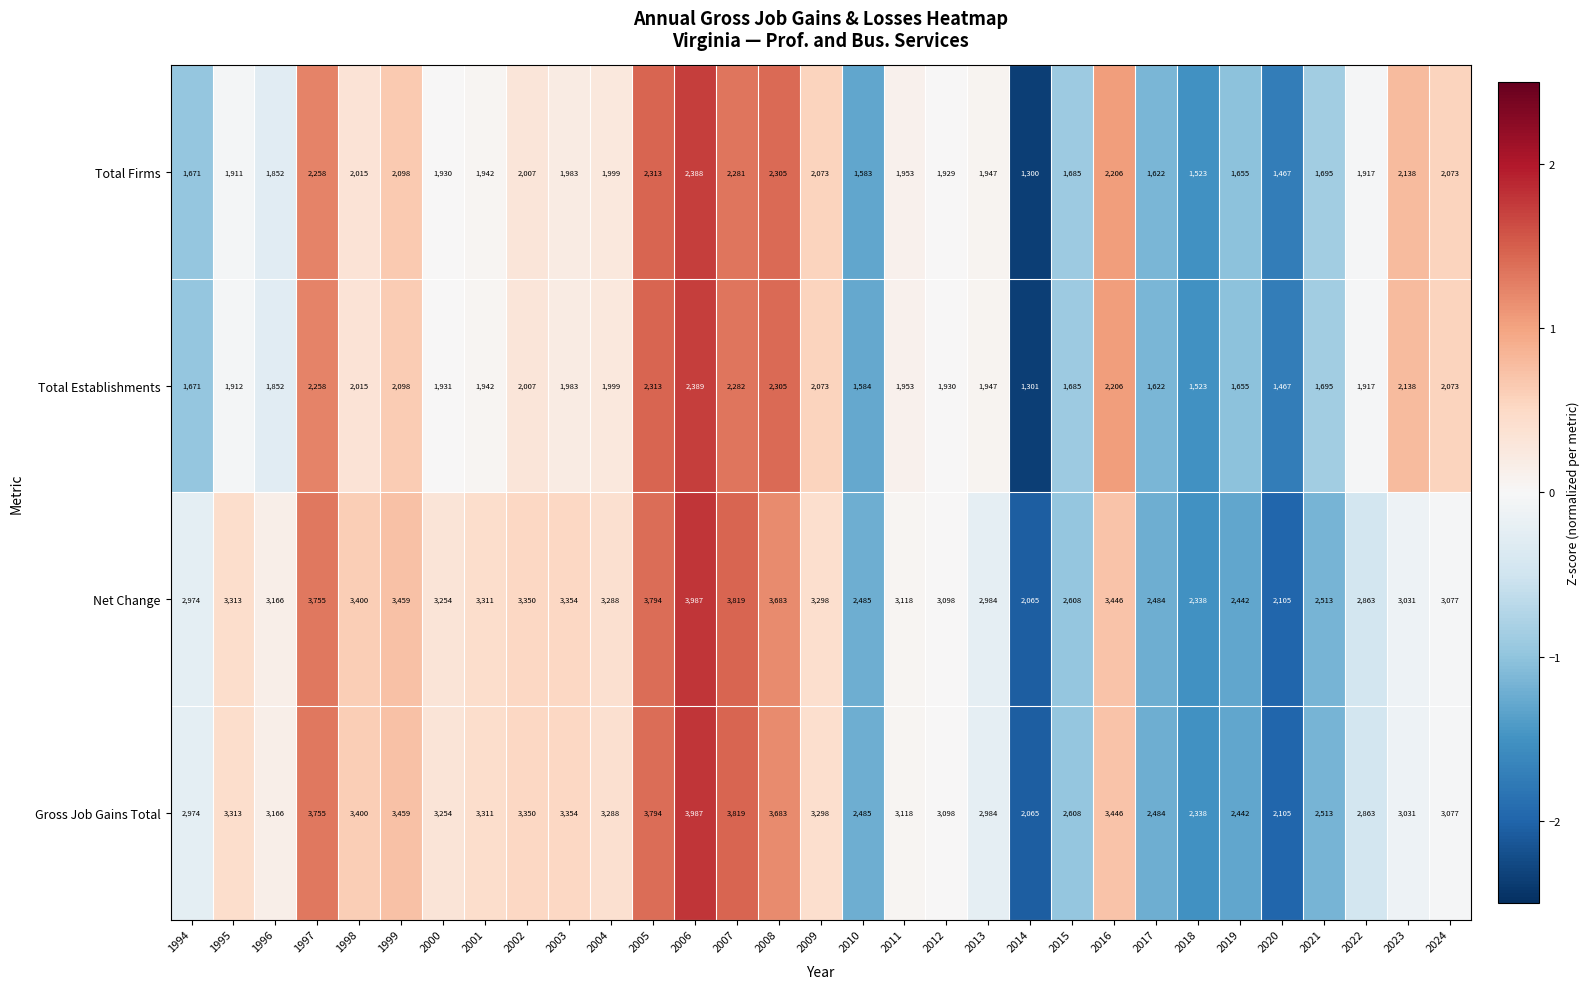

What is the difference between the highest and lowest values at 1997?

1497